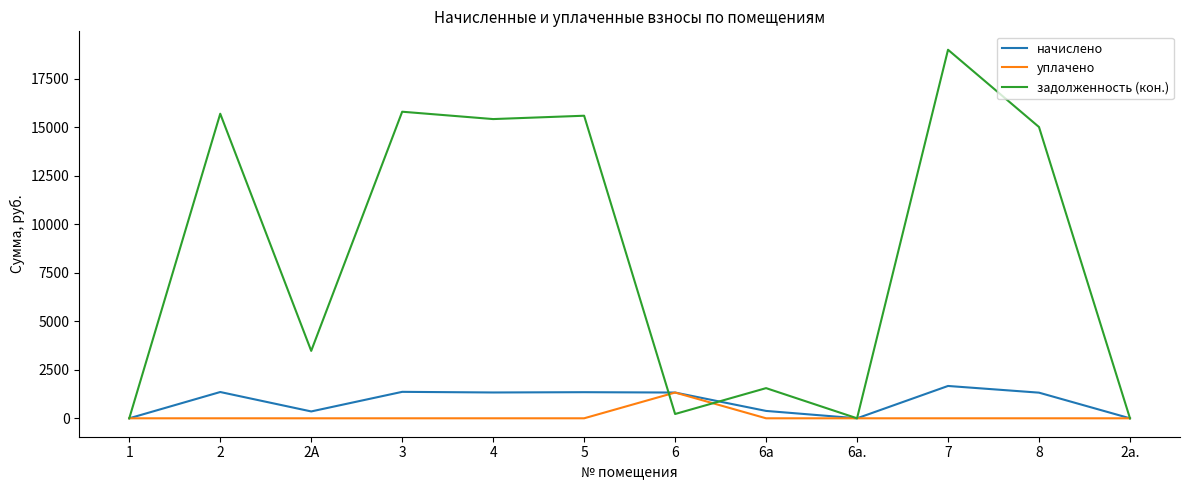

The уплачено series shows 0.0 at 7. True or false?

True